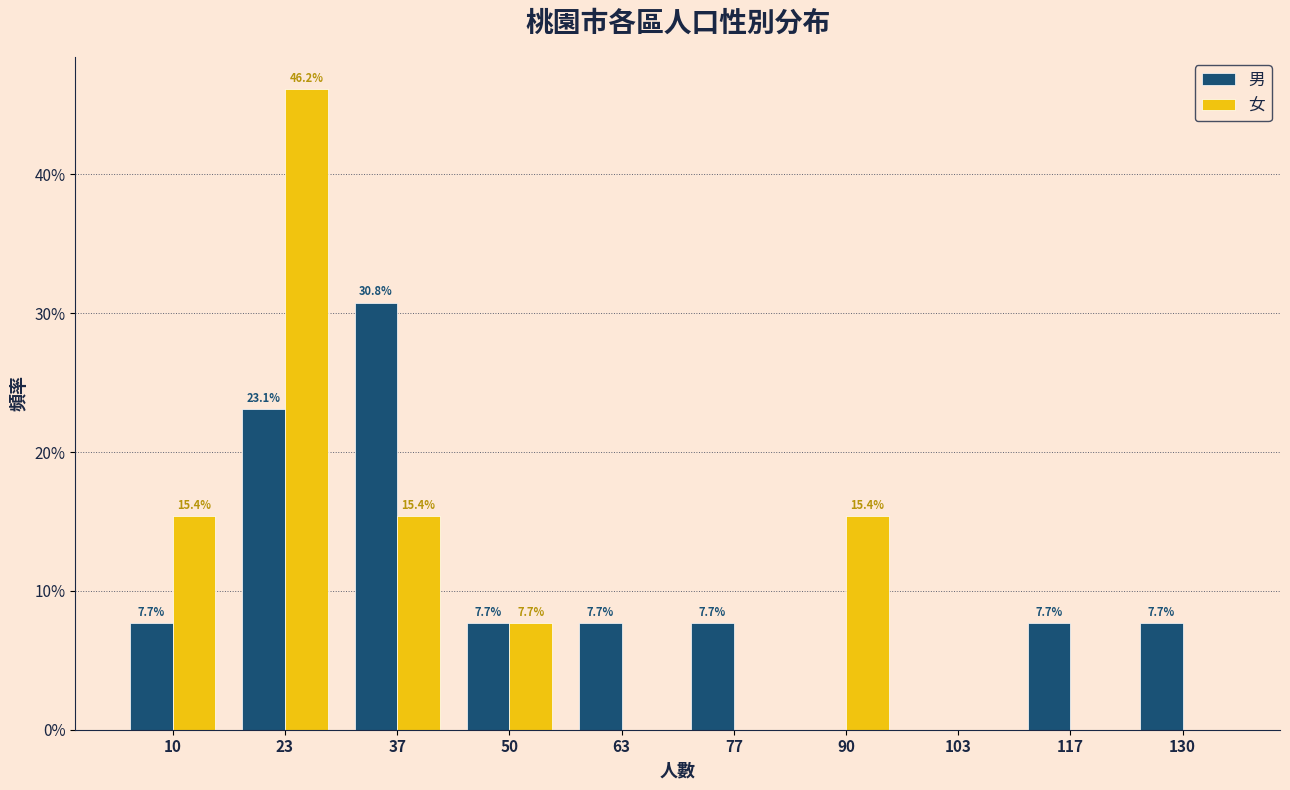

In the 女 series, which range on the x-axis has the tallest bar?

18 to 30